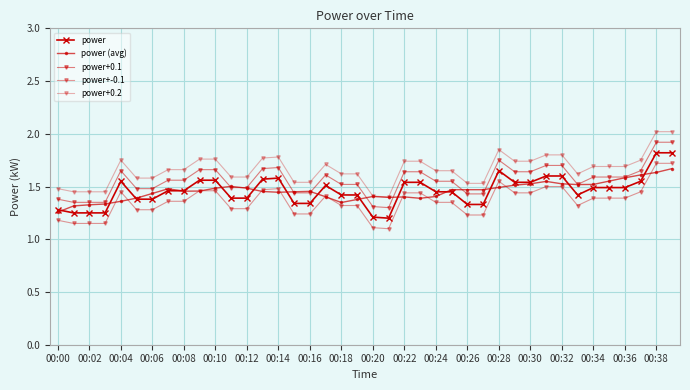

Does the chart display data point markers on the line(s)?

Yes